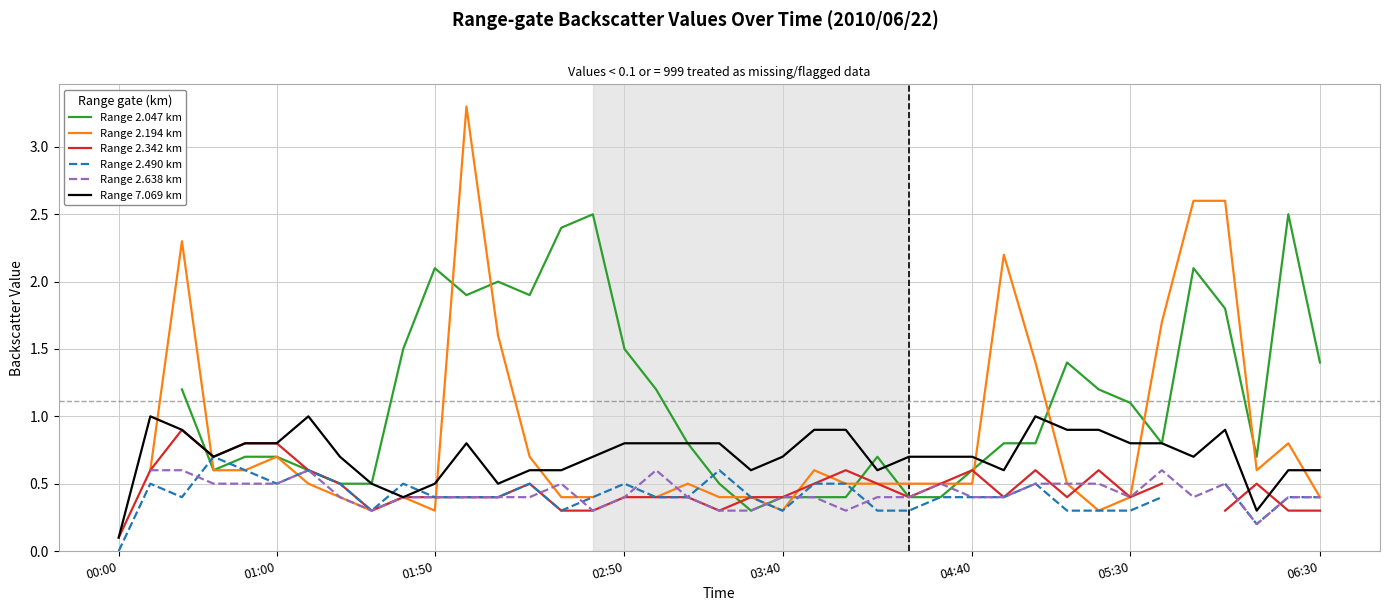

What is the approximate value of Range 2.638 km at 17?

0.6